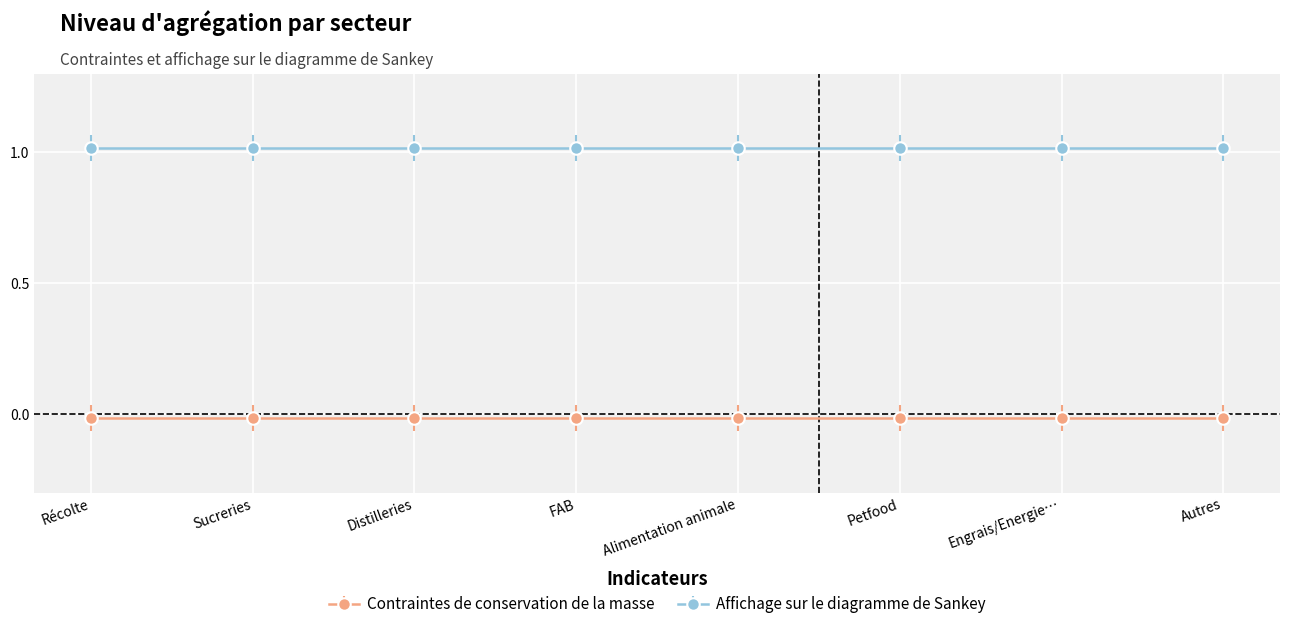

What is the lowest value of the Affichage sur le diagramme de Sankey series?

1